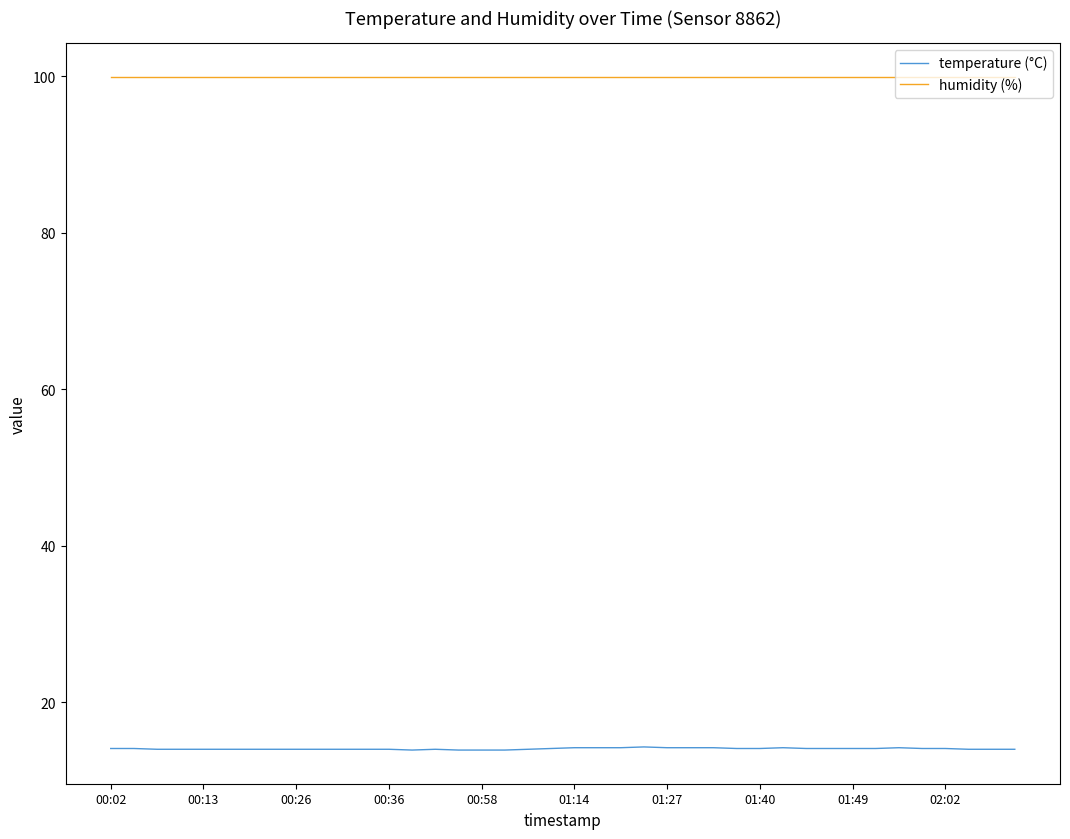

Which series has the largest range (max minus min)?

temperature (°C)